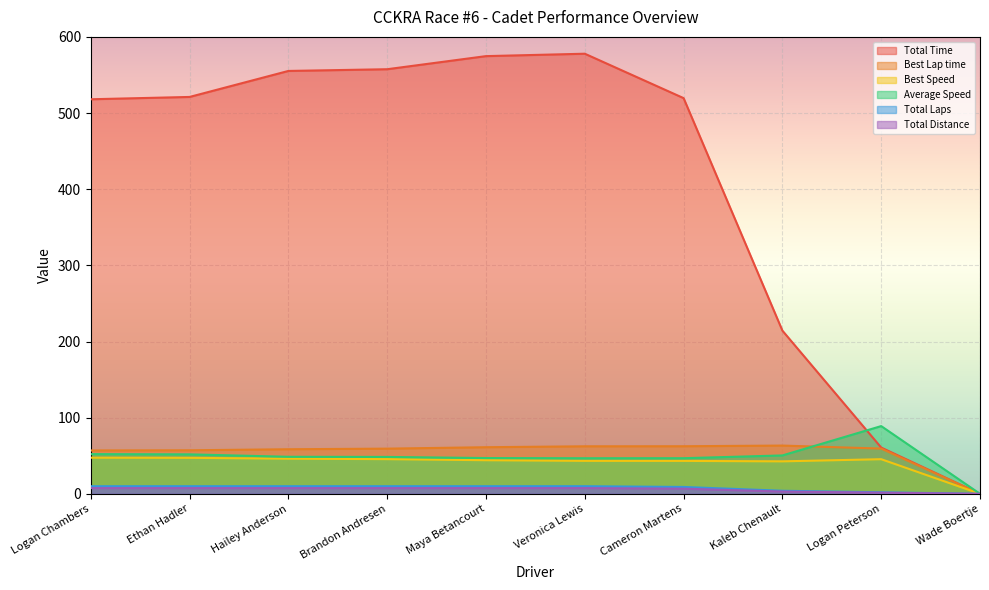

Which series has the largest total across all categories?

Total Time